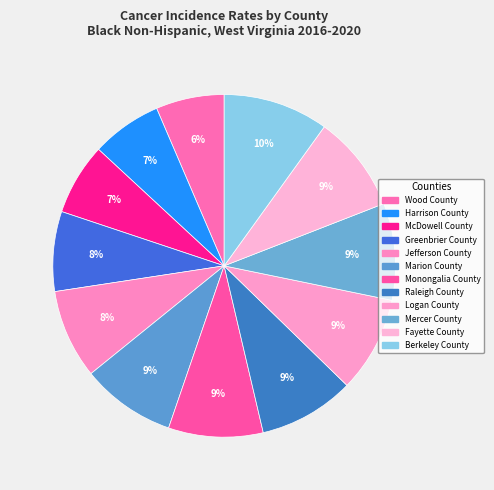

Count the number of slices in the pie.

12